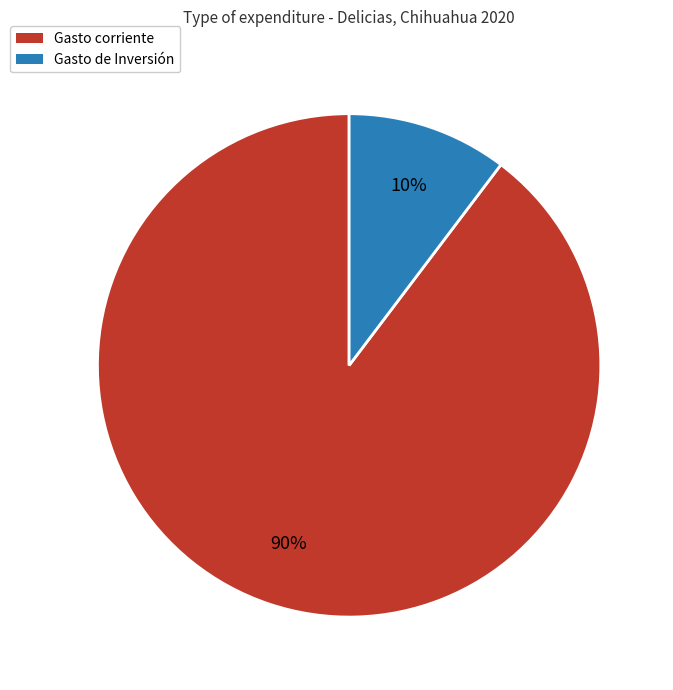

To the nearest percent, what is the average slice percentage?

50%